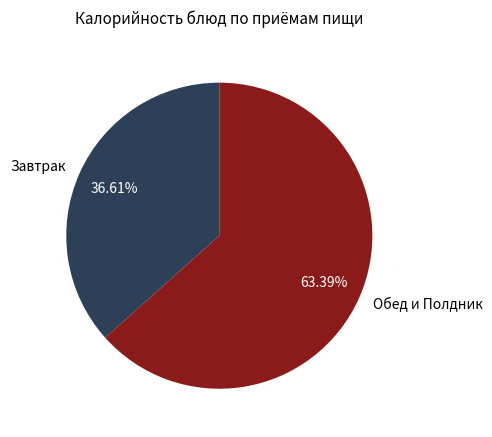

What is the largest slice in the pie chart?

Обед и Полдник